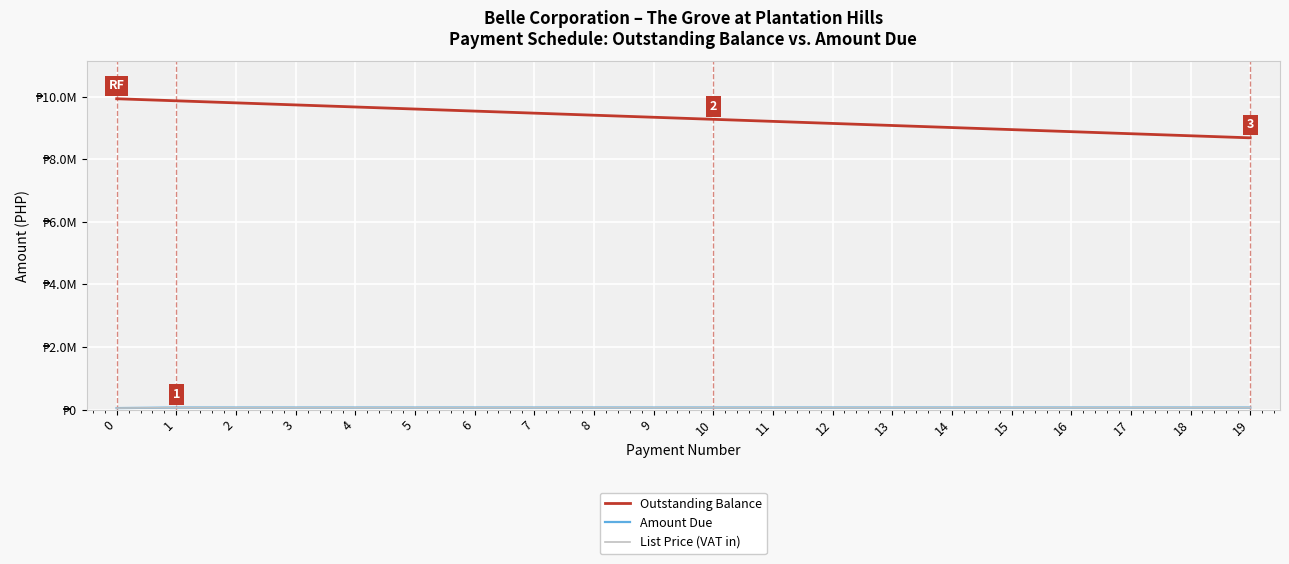

What is the spread (max minus min) of values at 17?

8750764.3